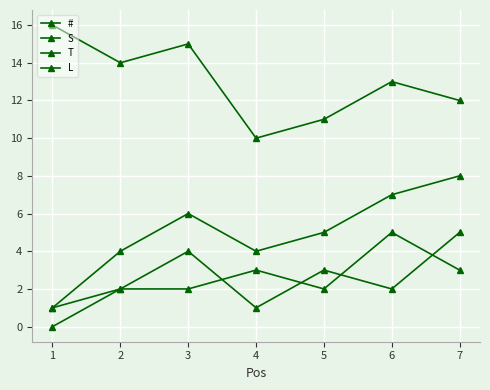

What value does the L series have at 3?

3